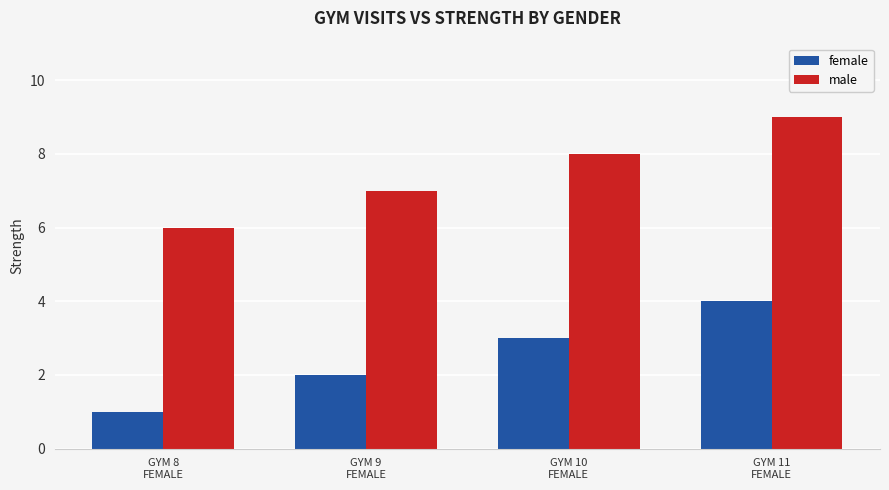

The value of male at GYM 11
FEMALE is 13. True or false?

False